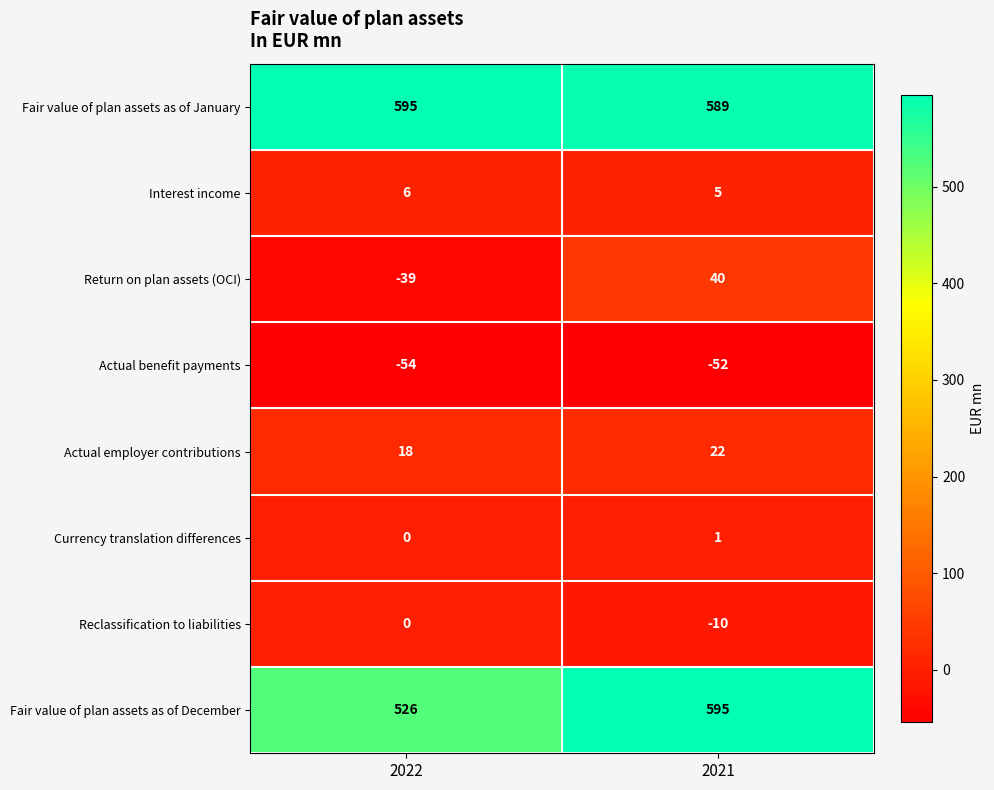

Rank the categories by Interest income value from highest to lowest.

2022, 2021